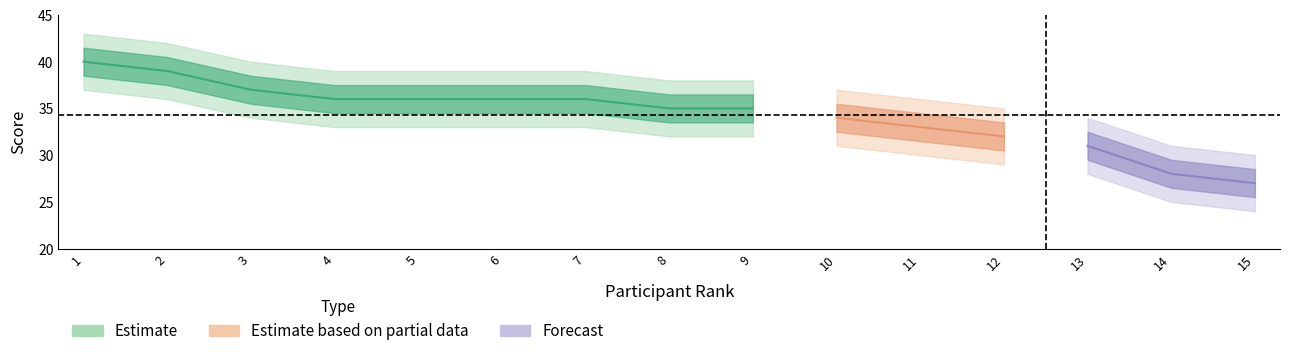

True or false: grade and score intersect in this chart.

False